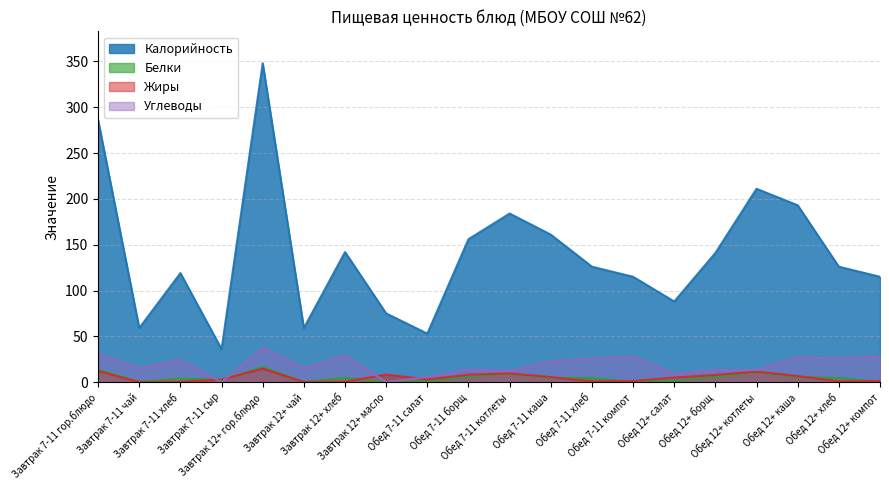

The value of Белки at Обед 12+ котлеты is 11.0. True or false?

True